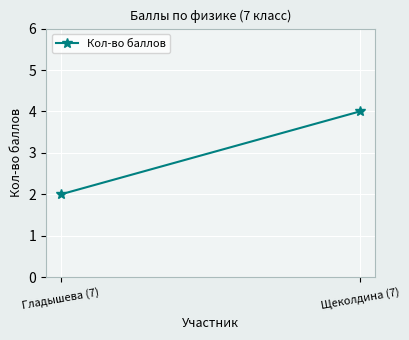

Is it true that the value at Щеколдина (7) is 3?

False